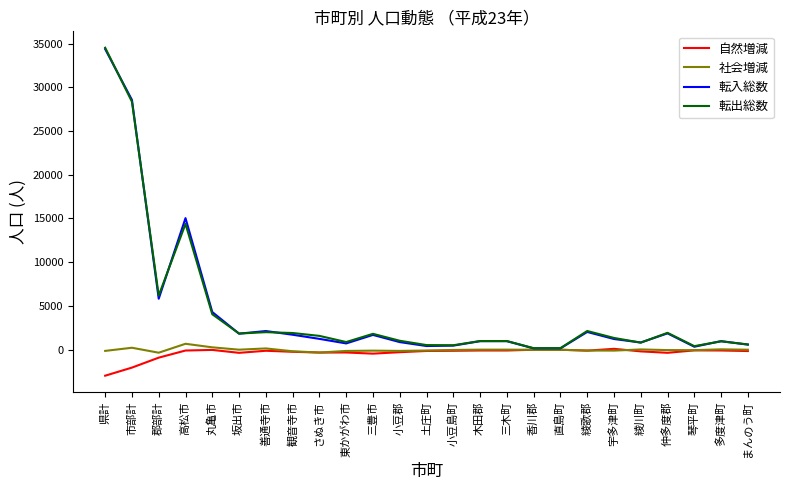

At which category is the sum across all series the highest?

県計